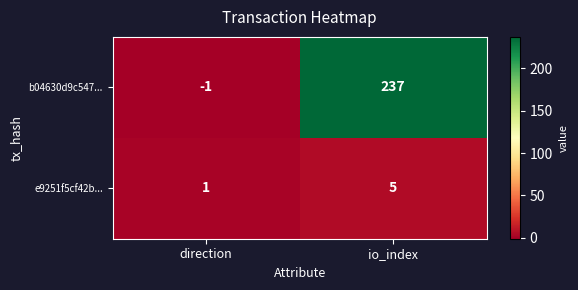

At direction, list the series in order from largest to smallest.

e9251f5cf42b..., b04630d9c547...